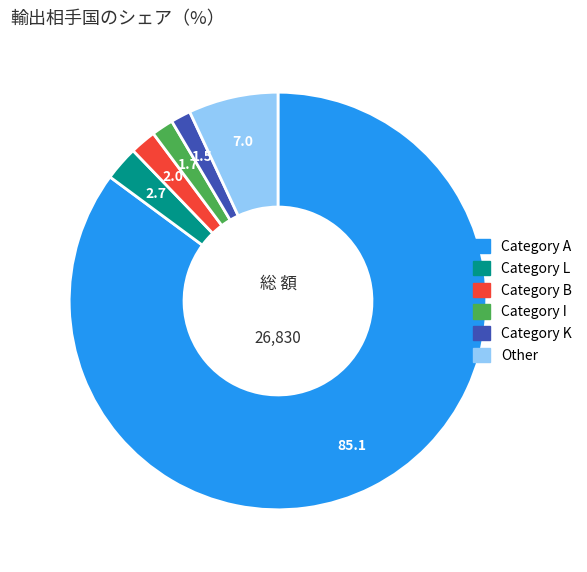

Between Category L and Category I, which is larger?

Category L